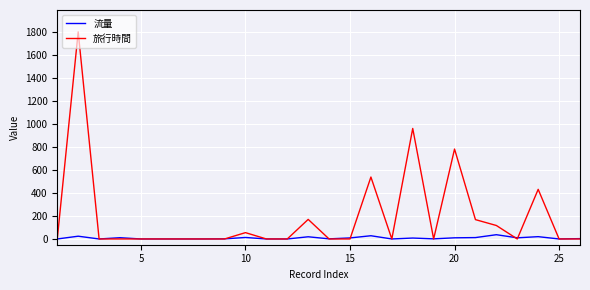

List the series in order of their overall mean, highest first.

旅行時間, 流量